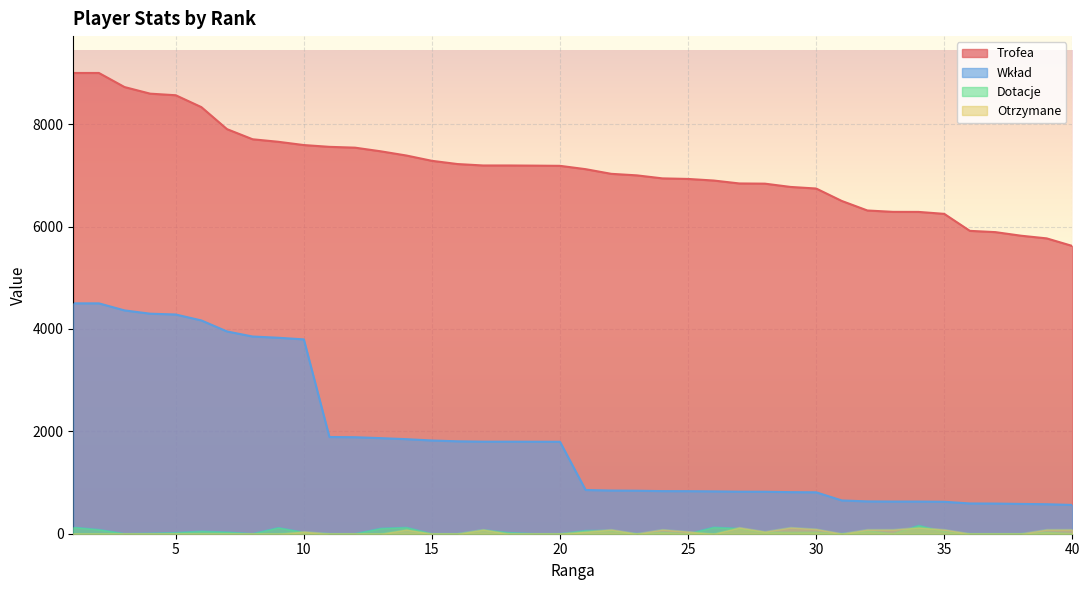

At which category does Dotacje reach its first local peak?

6